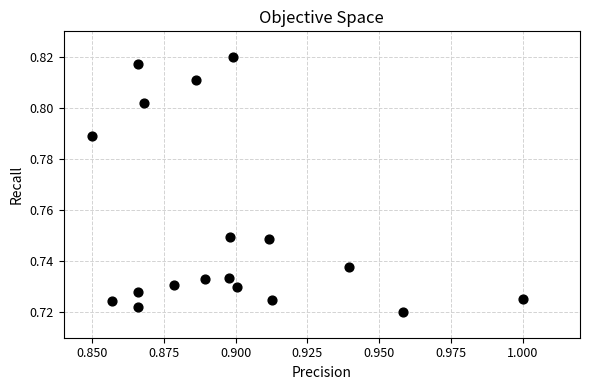

How many points are shown in the scatter plot?

18